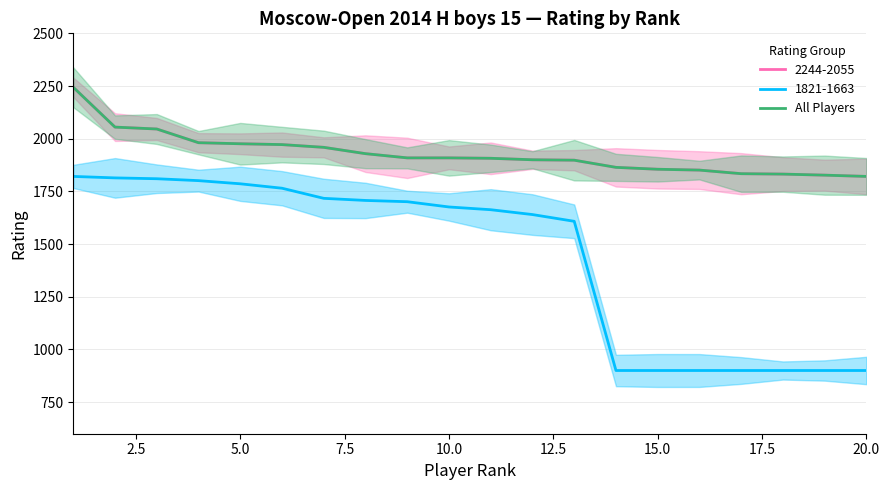

What position from the left is 11?

12